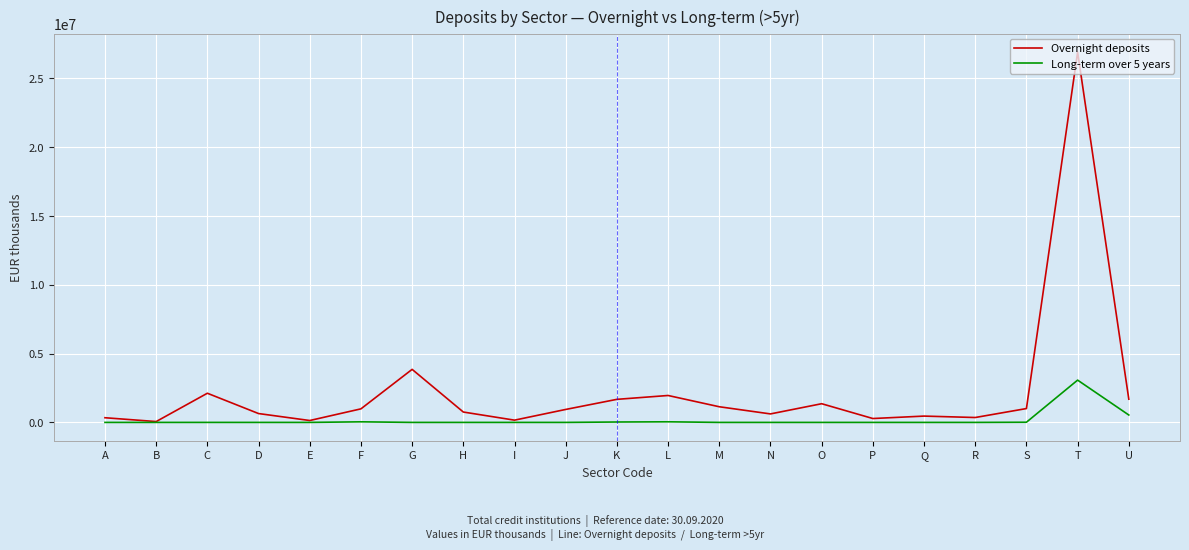

How many series are shown in this chart?

2